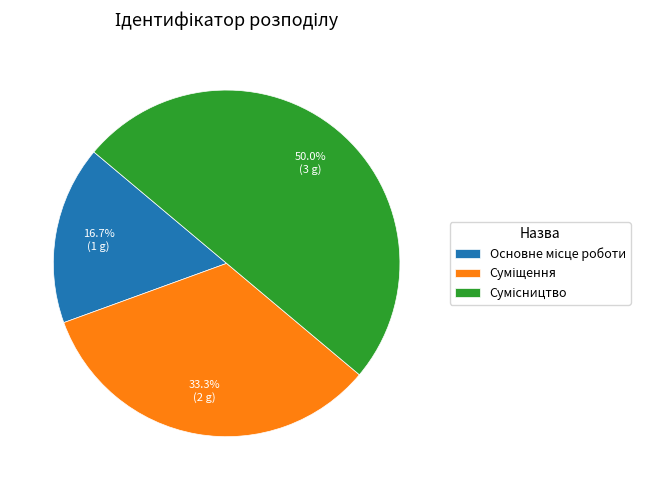

Is Сумісництво the majority of the pie?

No